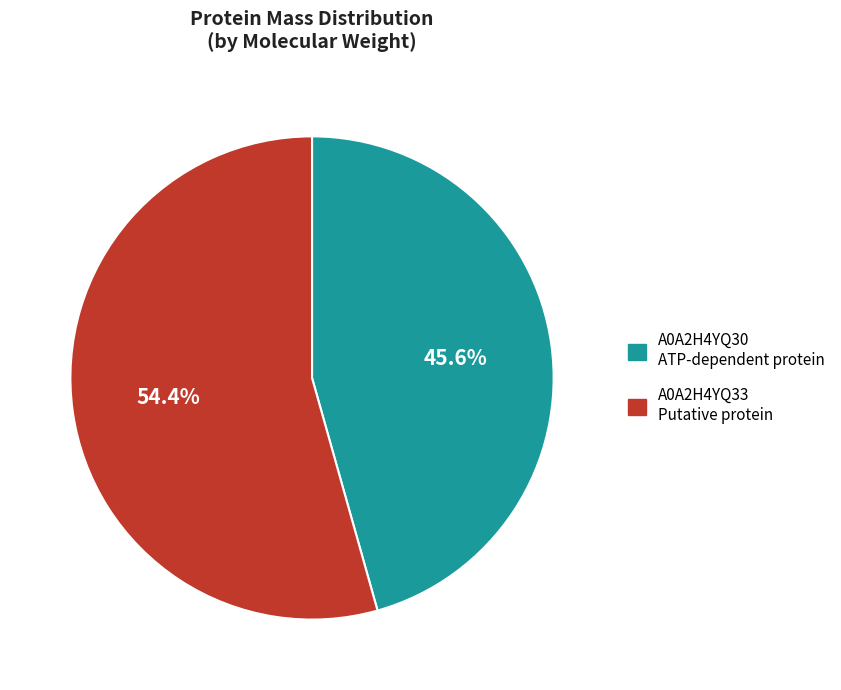

How many segments does this pie chart have?

2